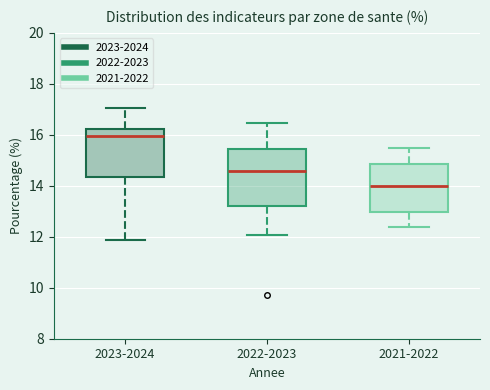

Reading left to right, read every box against the y-axis: the position of its median line, the range the box covers, and the ends of its whiskers. The values are not printed on the chart, so give them approximately, as read against the axis.

2023-2024: median 16.0, box 14.4 to 16.2, whiskers 11.8 to 17.0
2022-2023: median 14.6, box 13.2 to 15.4, whiskers 12.0 to 16.4
2021-2022: median 14.0, box 13.0 to 14.8, whiskers 12.4 to 15.4